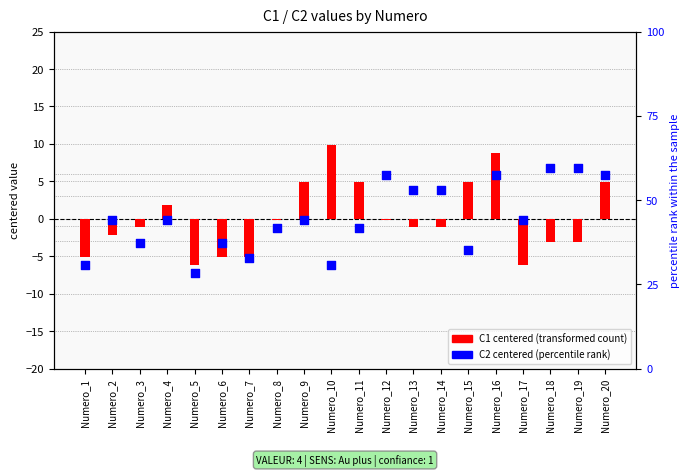

Which series reaches the maximum Y coordinate?

C1 (centered)